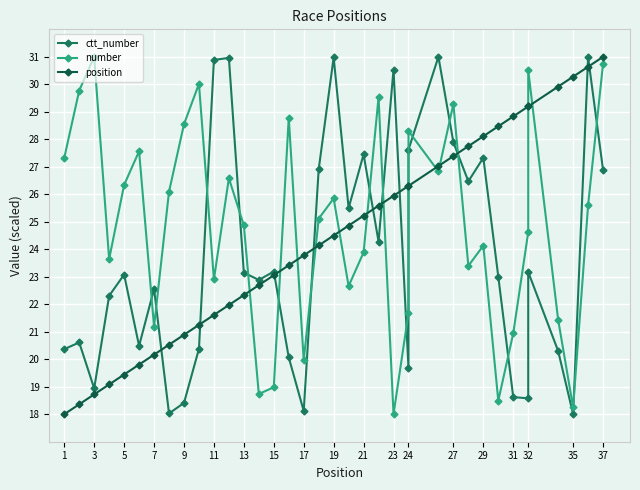

Which series has the largest range (max minus min)?

ctt_number